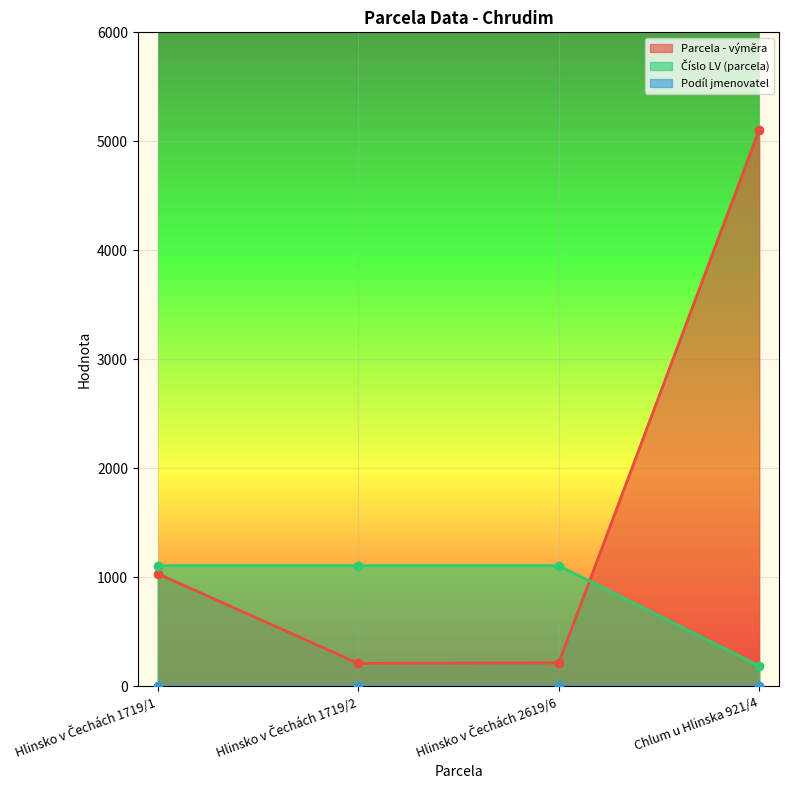

True or false: Parcela - výměra has more than 2 points higher than both neighbors.

False